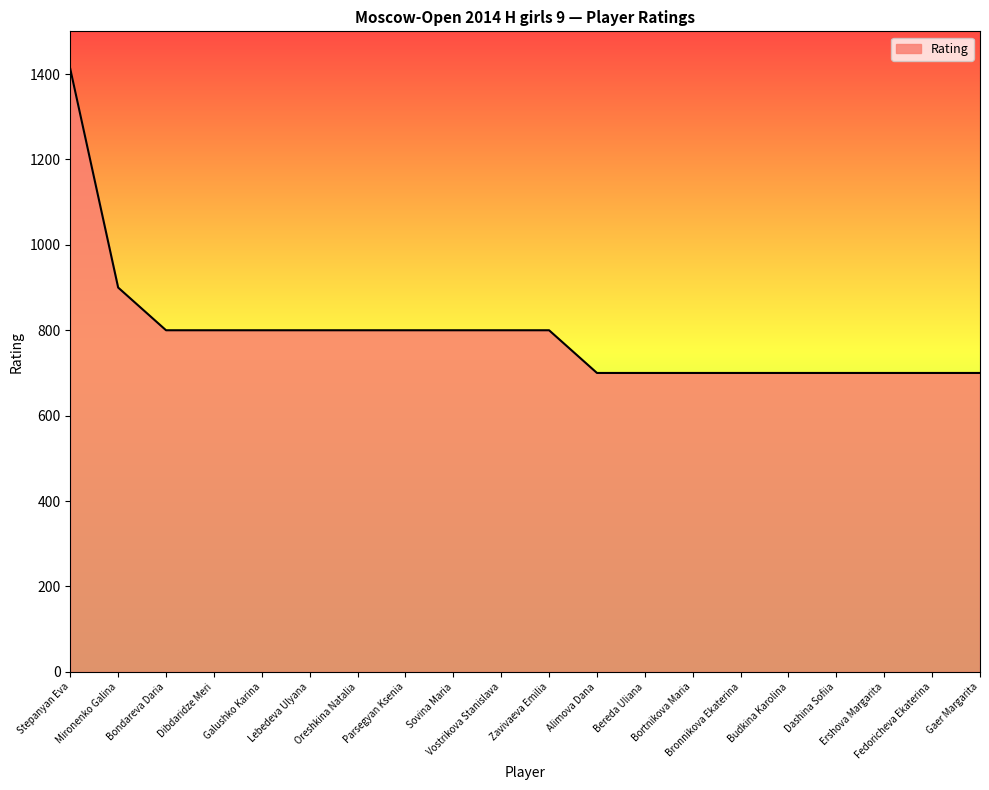

What is the greatest value displayed?

1412